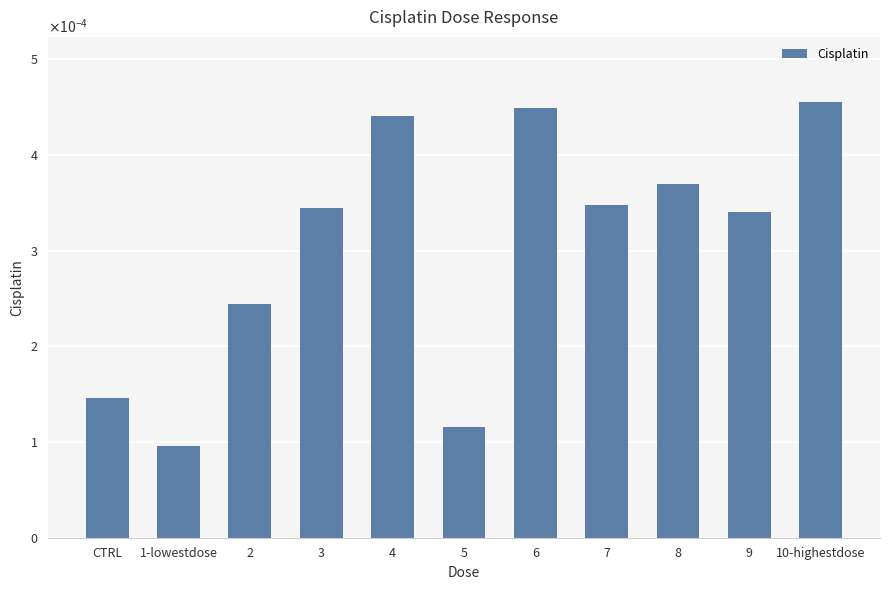

Rank the categories by value from highest to lowest.

10-highestdose, 6, 4, 8, 7, 3, 9, 2, CTRL, 5, 1-lowestdose